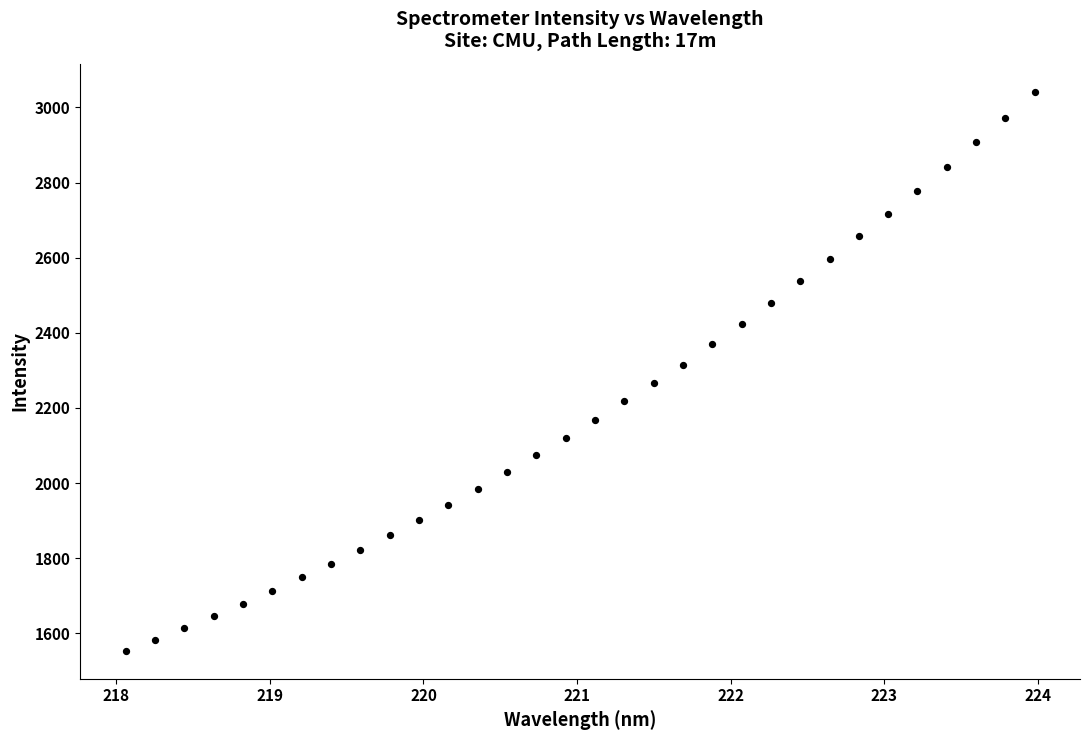

What is the range of X values (max minus min)?

5.9